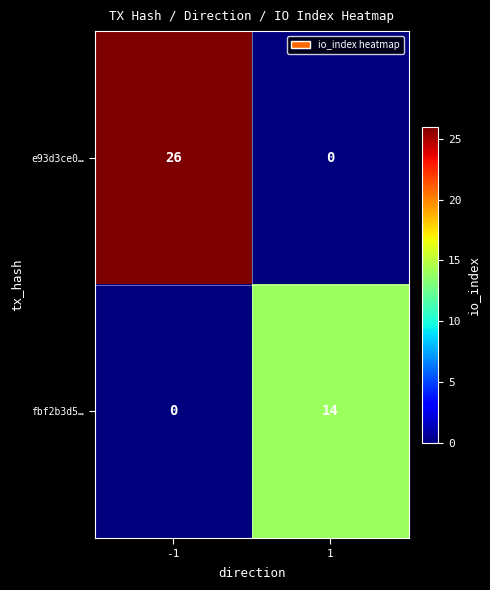

Reading left to right, transcribe all the data shown in this chart.

e93d3ce0…: -1=26	1=0
fbf2b3d5…: -1=0	1=14